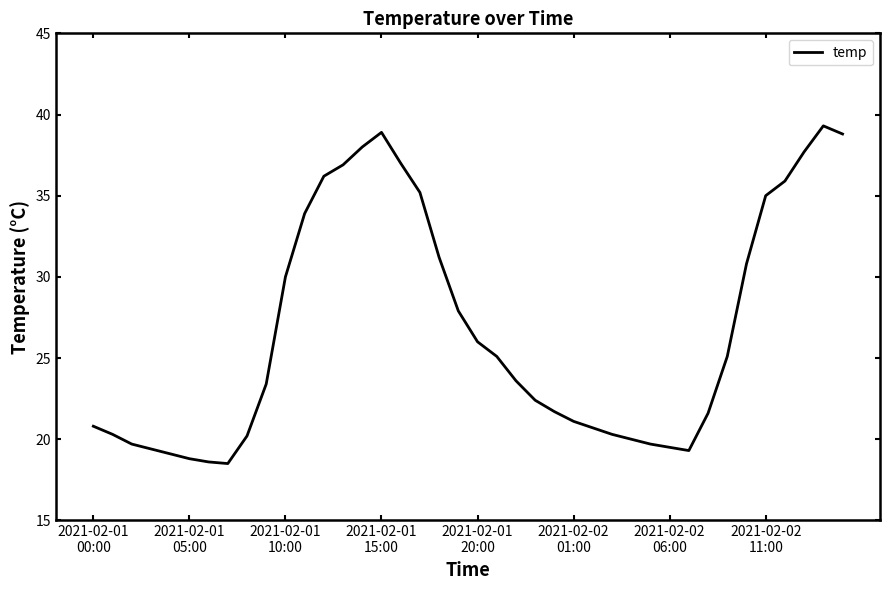

What is the greatest value displayed?

39.3